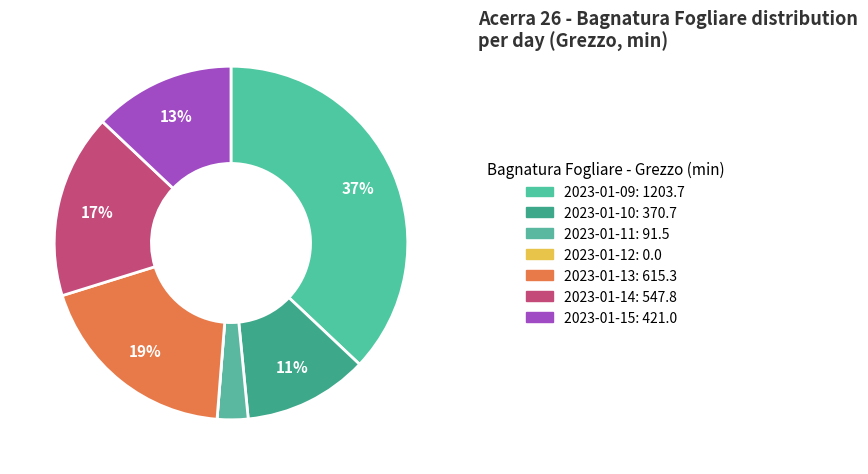

What is the total percentage of 2023-01-10 and 2023-01-15?

24.4%